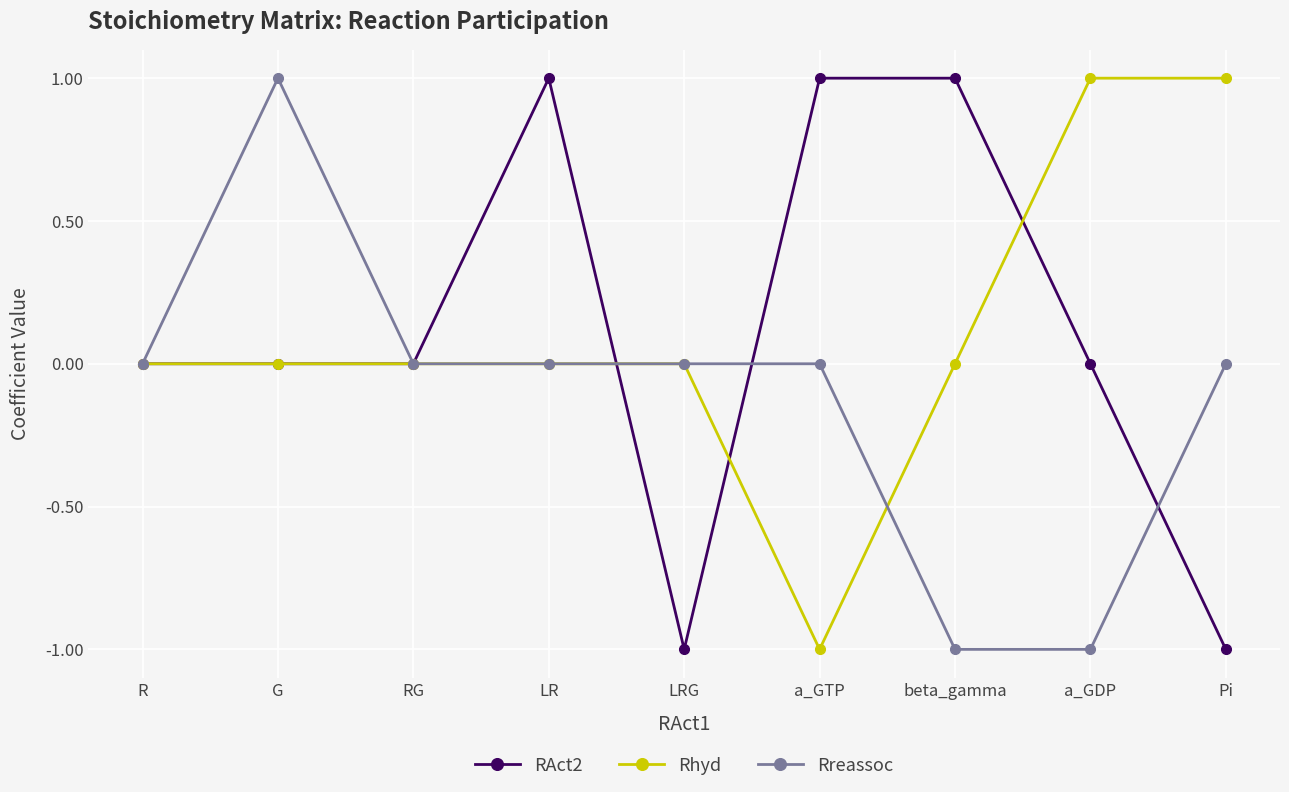

The Rreassoc series shows 1 at LR. True or false?

False